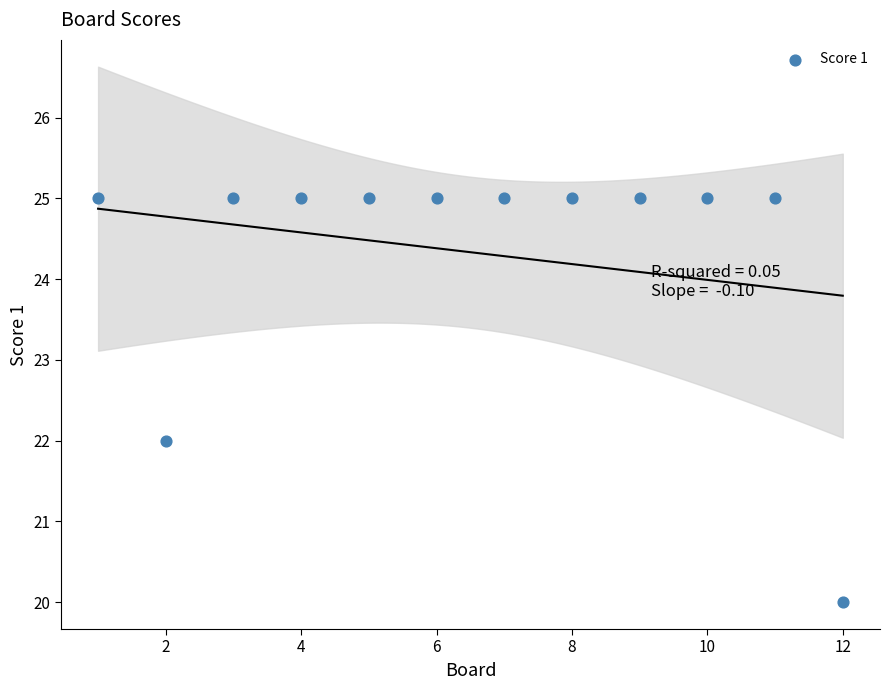

What is the average X value?

6